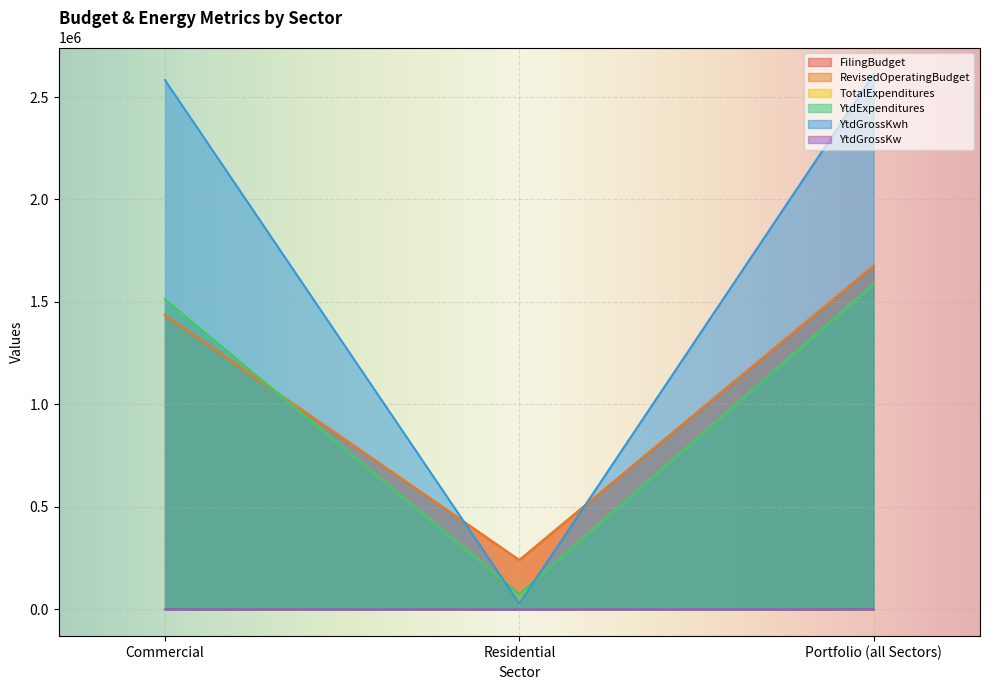

Where does the YtdGrossKw series first go above 480?

Portfolio (all Sectors)